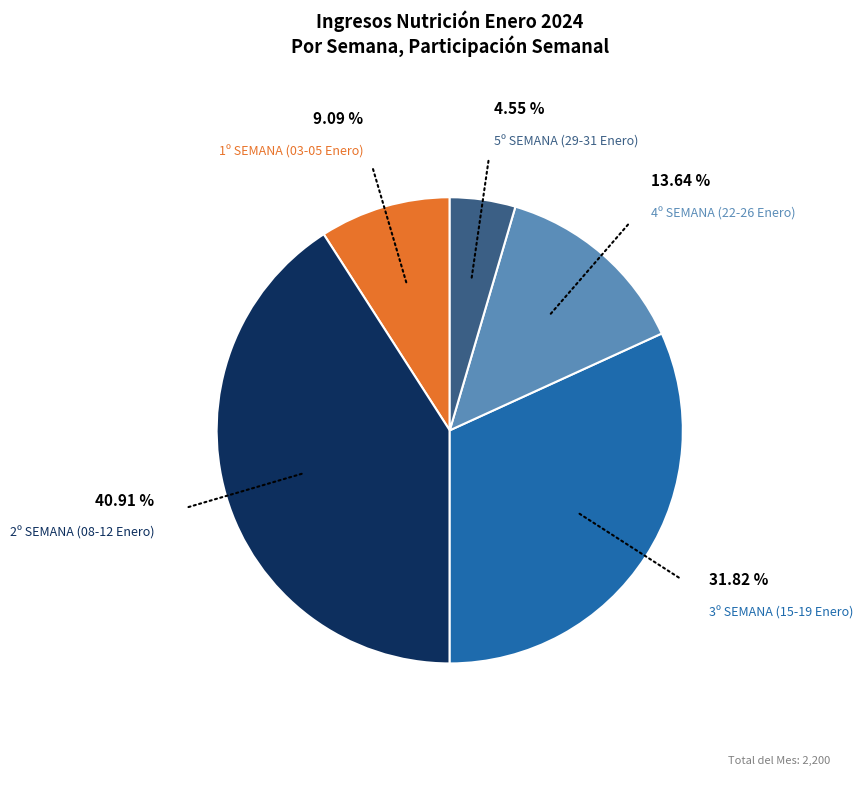

Count the number of slices in the pie.

5